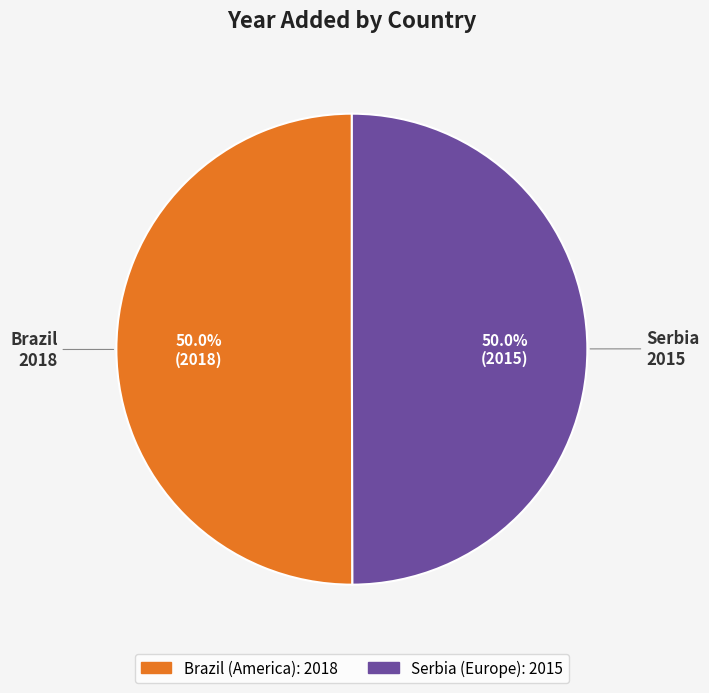

Combined, do Brazil and Serbia account for over 50%?

Yes